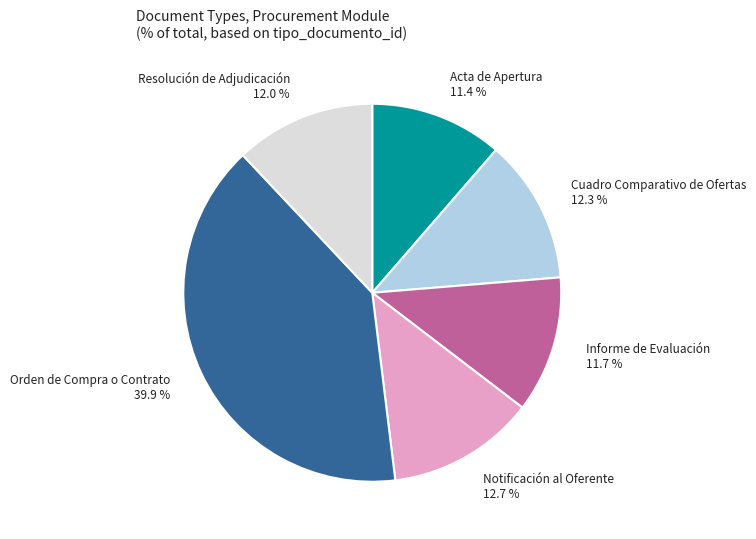

The Orden de Compra o Contrato slice represents 40% of the pie. True or false?

True